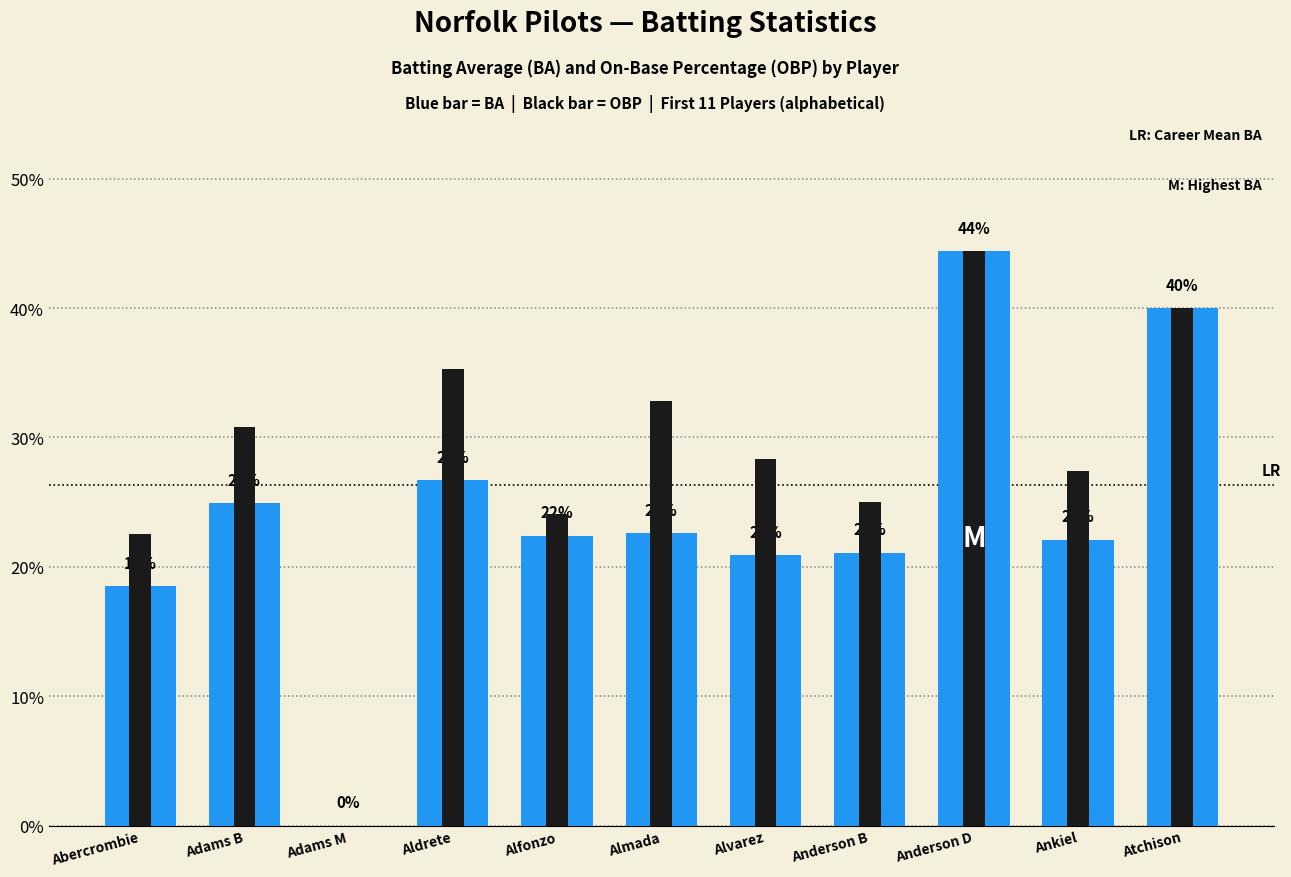

What is the label of the 2nd bar from the right?

Ankiel